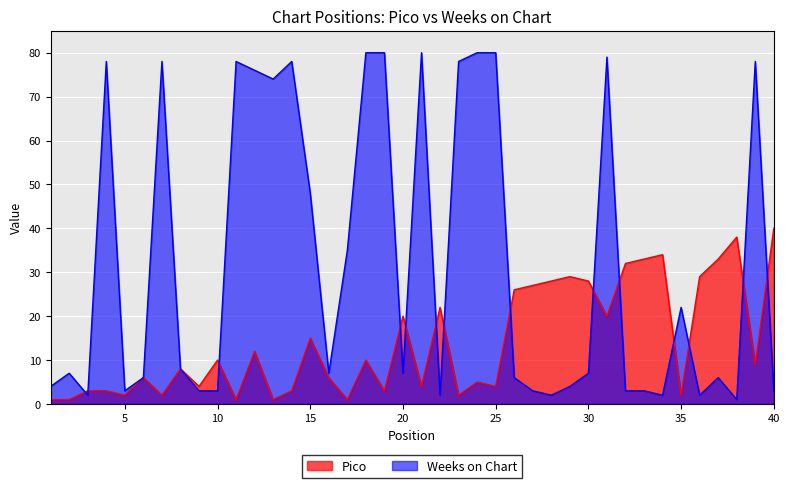

Rank the series by their maximum value, from highest to lowest.

Weeks on Chart, Pico